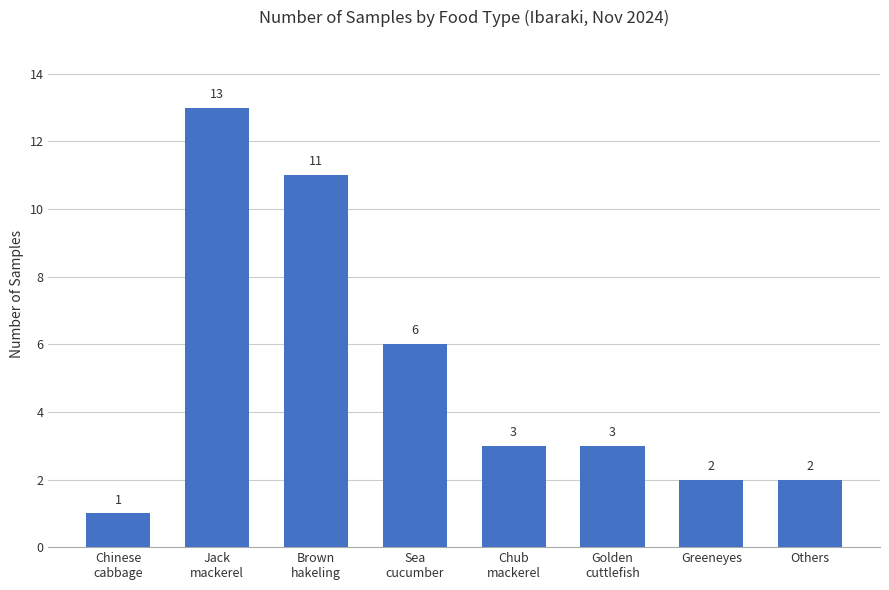

Is it true that the value at Chub
mackerel is 1?

False